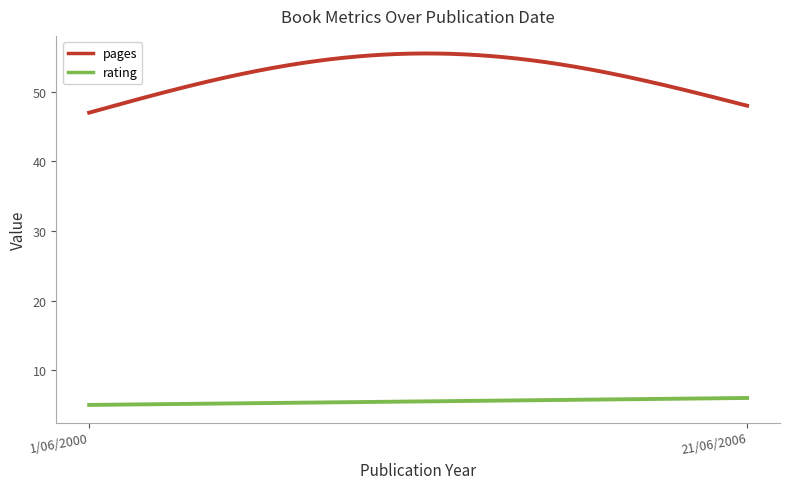

What are all the series names shown in the legend?

pages, rating